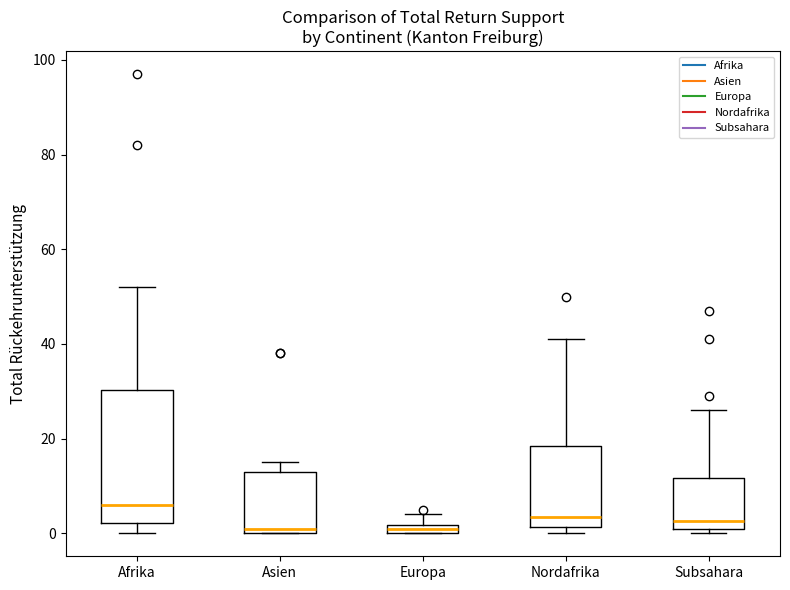

Where is the upper edge of the box for Afrika on the y-axis? The values are not printed on the chart, so give them approximately, as read against the axis.

30